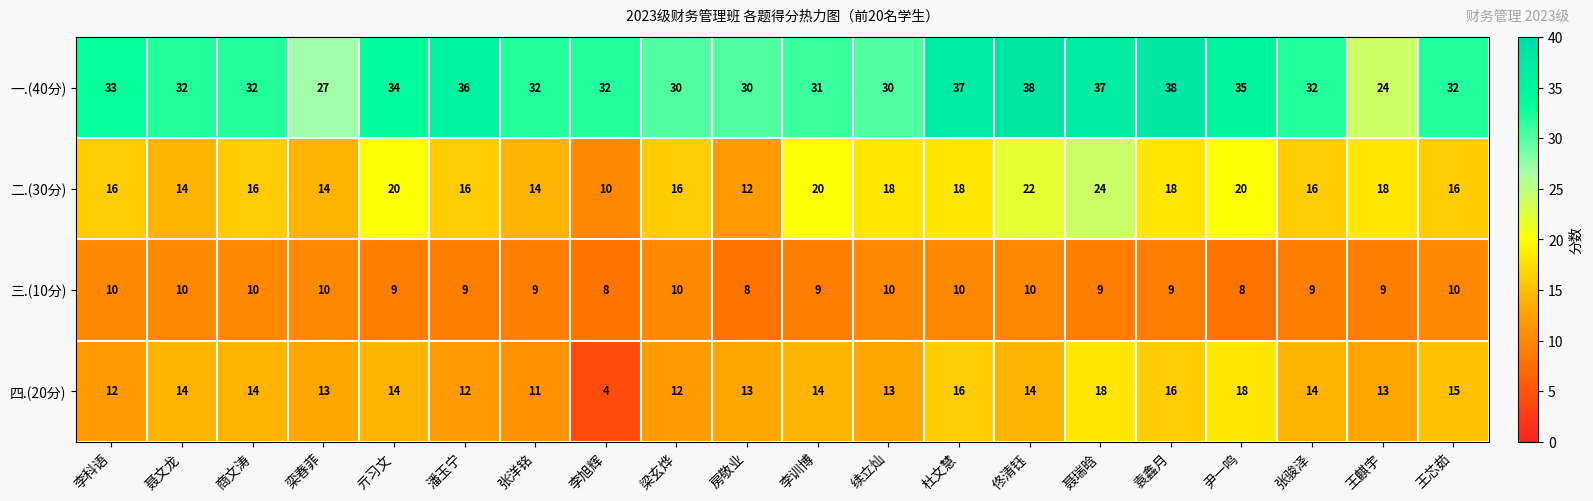

What is the difference between the second highest and minimum values in the 二.(30分) series?

12